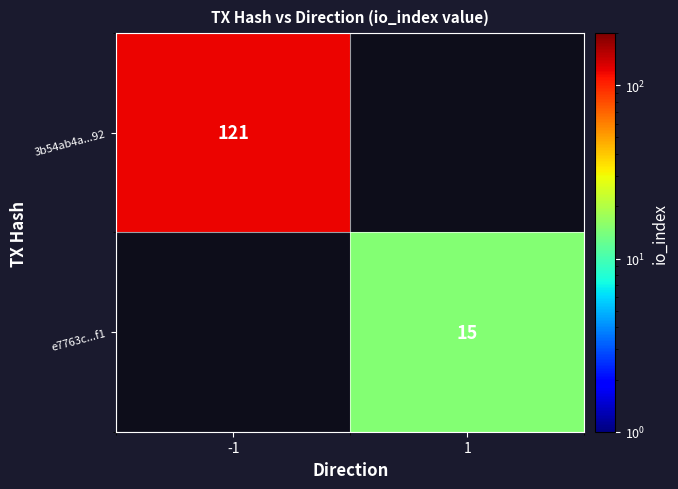

The 3b54ab4a...92 series shows 121 at -1. True or false?

True